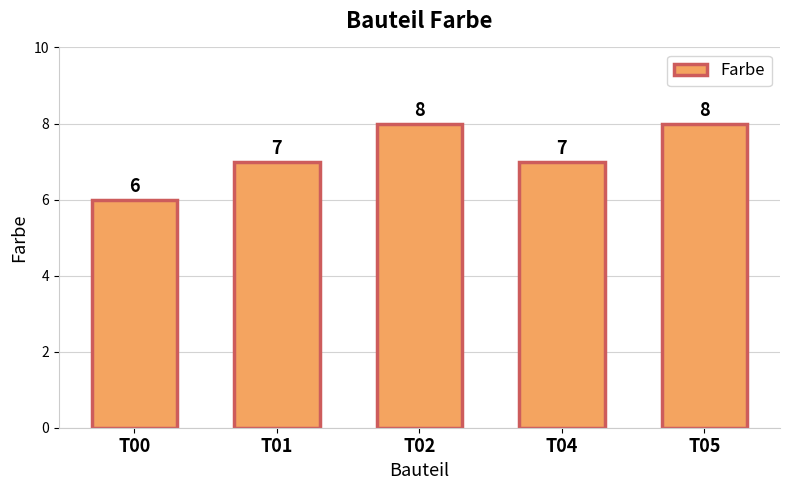

How many distinct data groups are displayed?

1